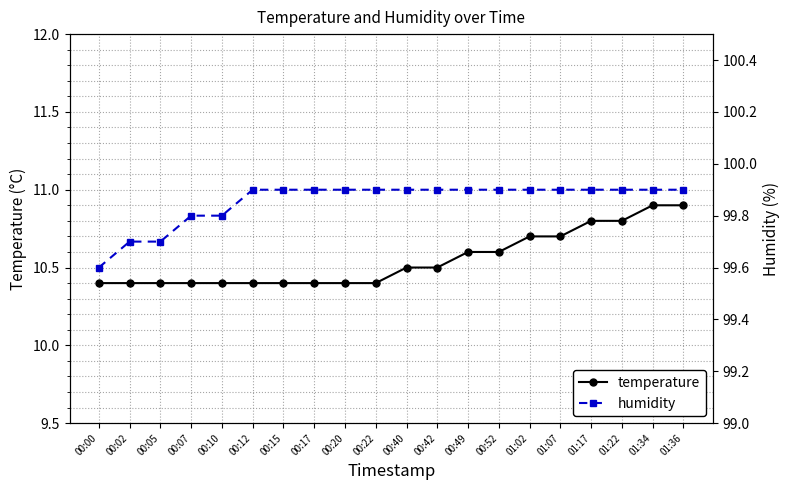

Rank the series by their maximum value, from lowest to highest.

temperature, humidity